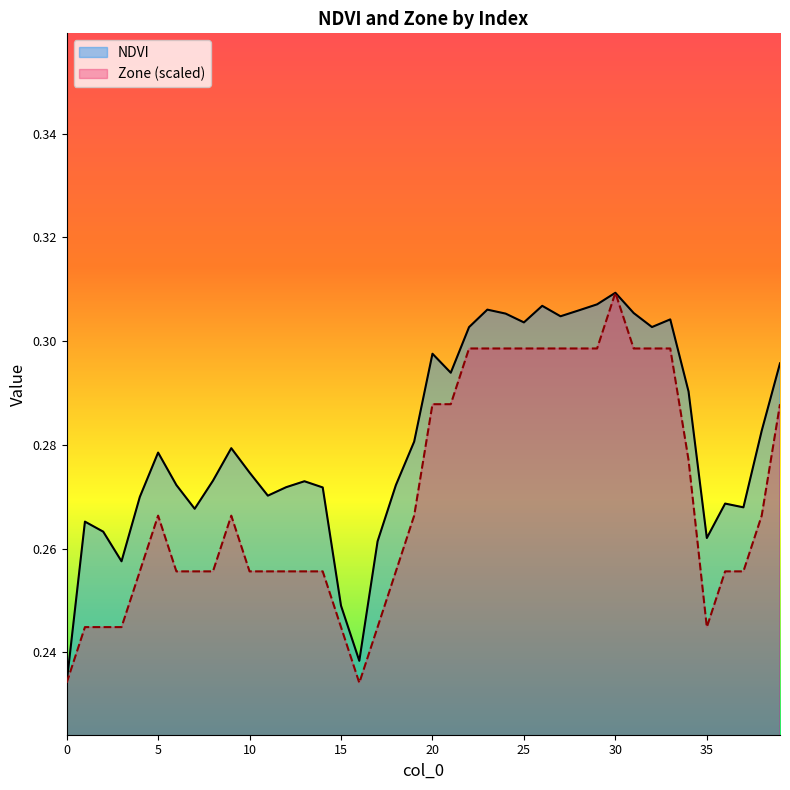

What is the smallest value displayed?

0.2